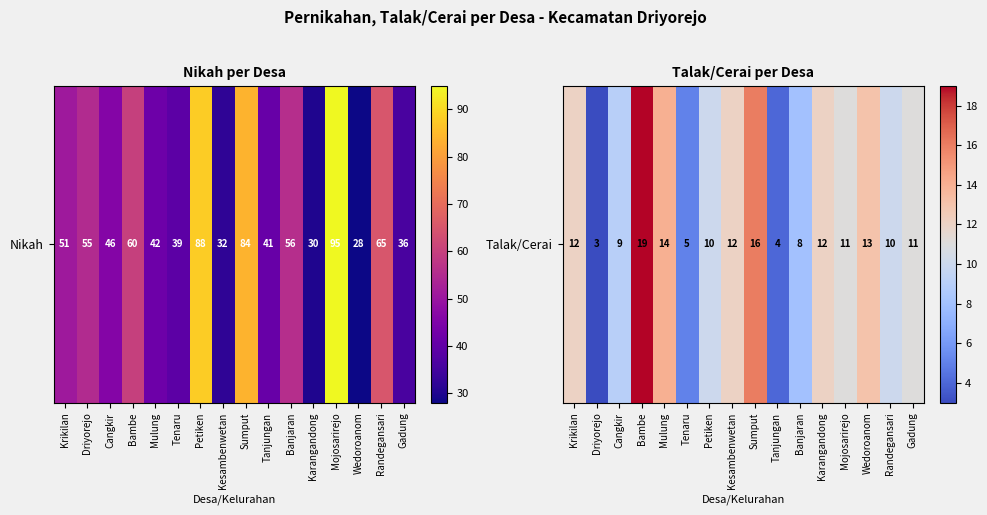

What is the difference between the maximum and minimum values?

16